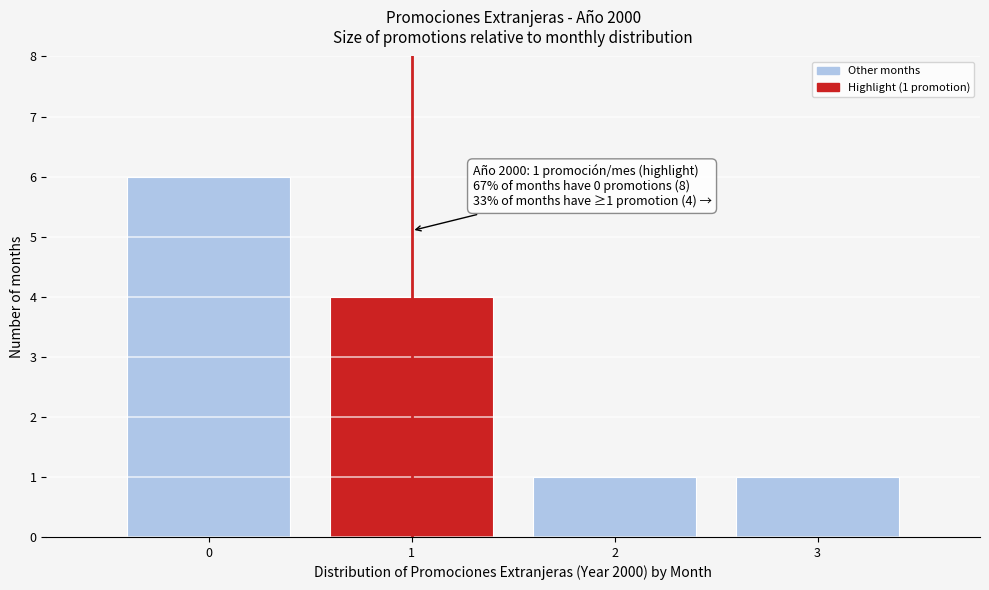

Reading left to right, transcribe all the data shown in this chart.

6	4	1	1